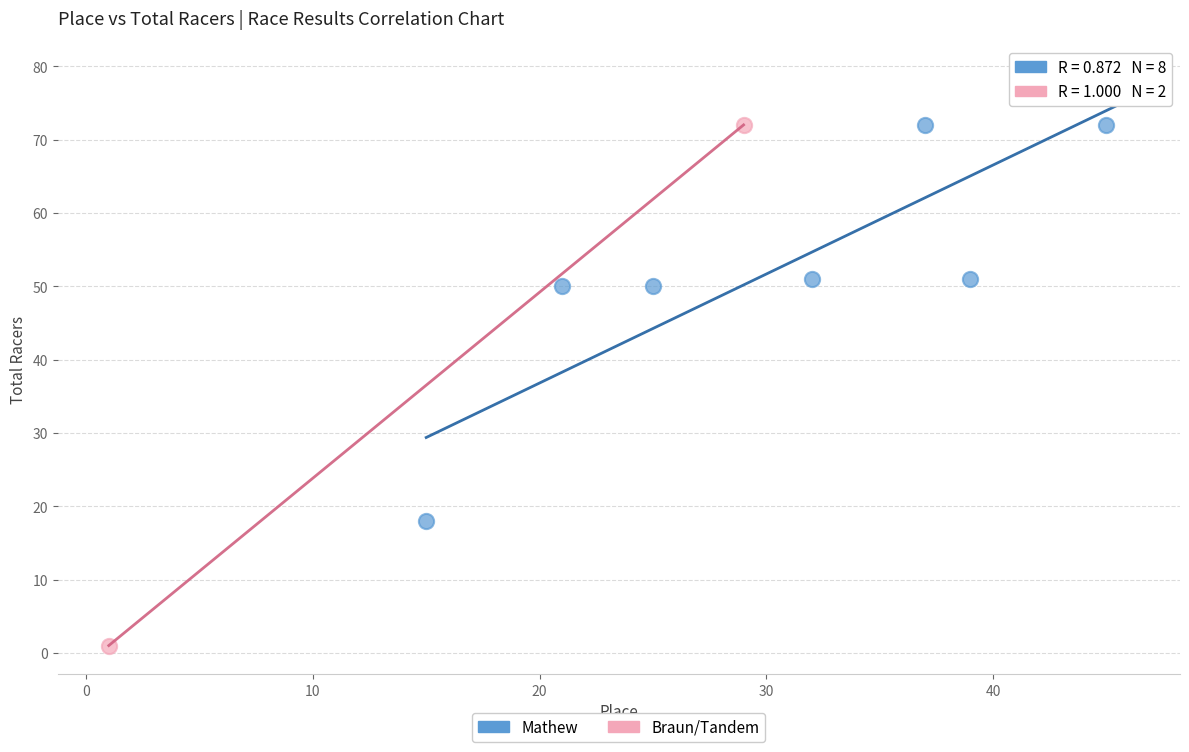

What are all the series names shown in the legend?

Mathew, Braun/Tandem